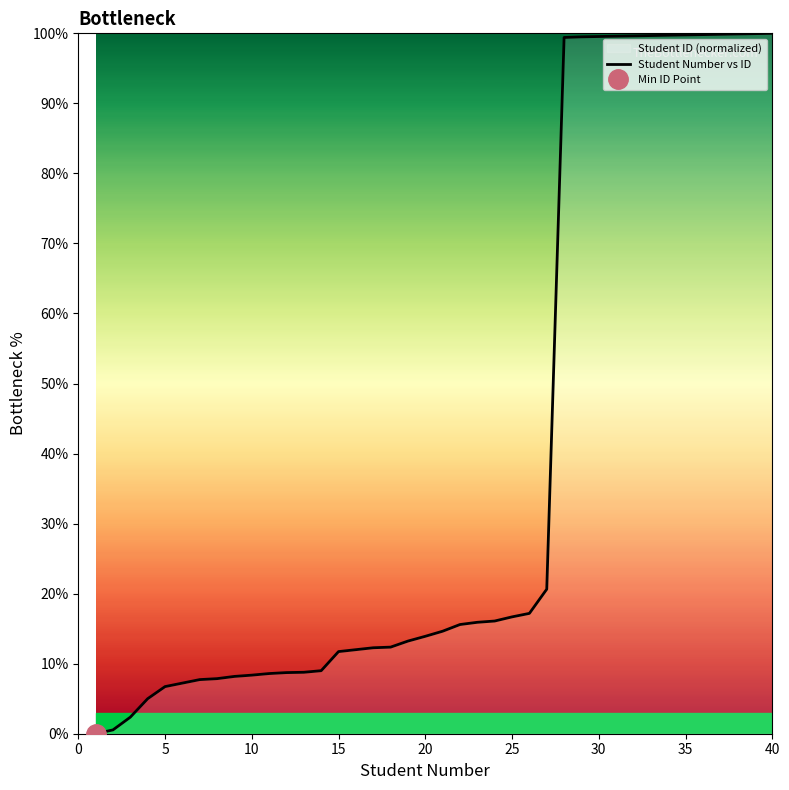

What is the difference between the maximum and second lowest values?

99.5